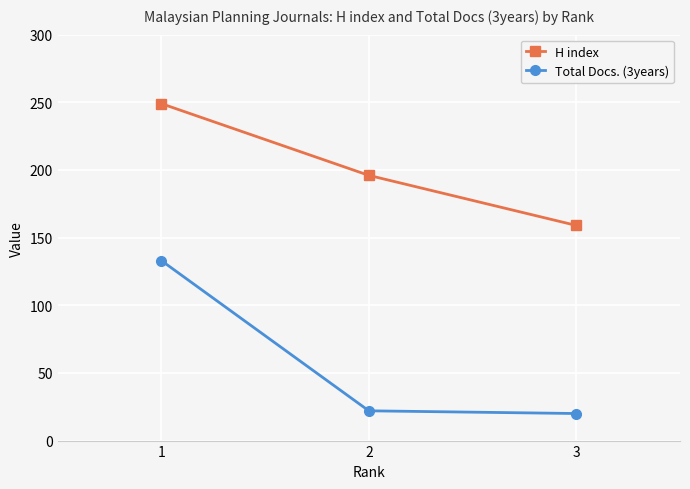

What is the sum of the H index values at 3 and 1?

408